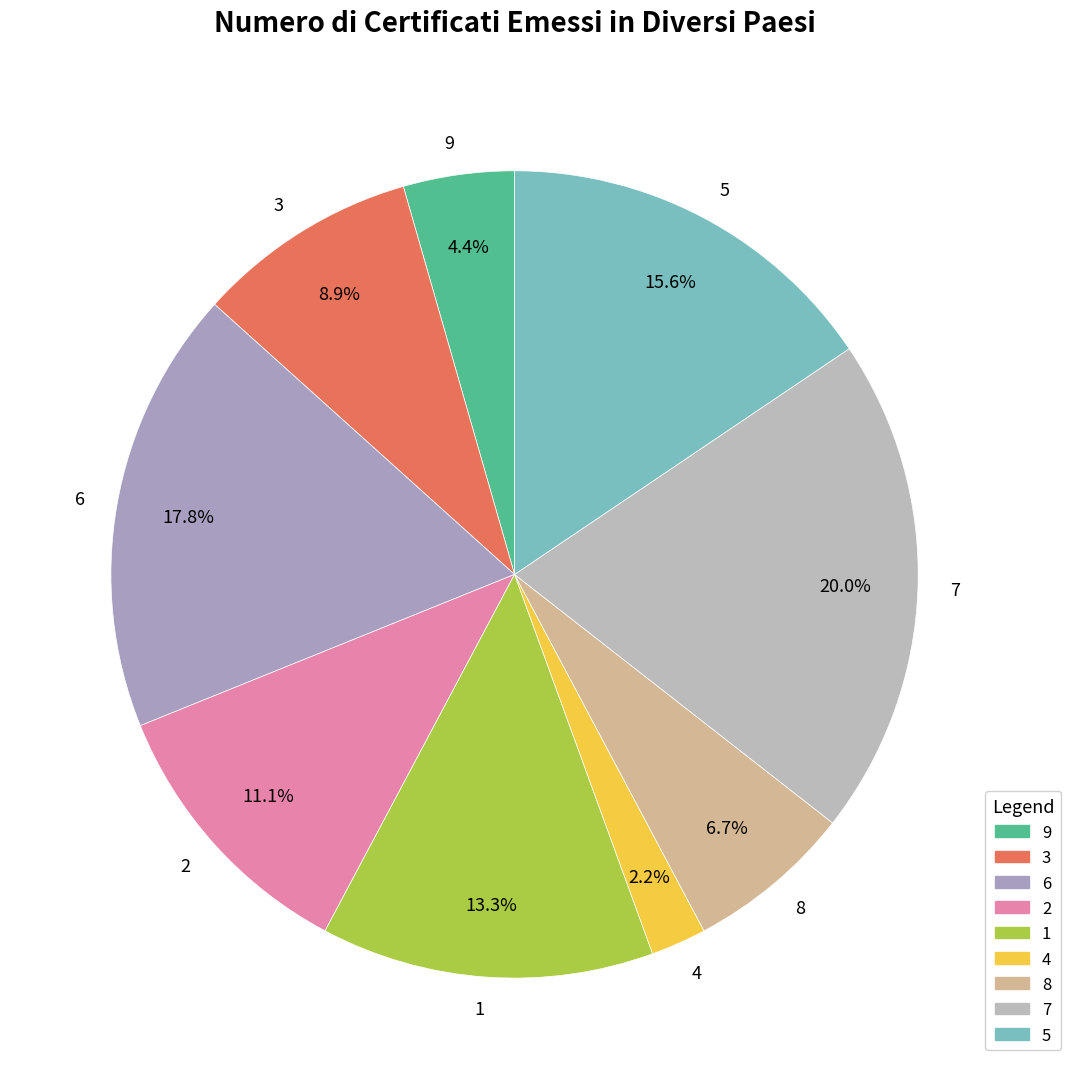

Approximately how many times larger is the value at 8 compared to 1?

0.5